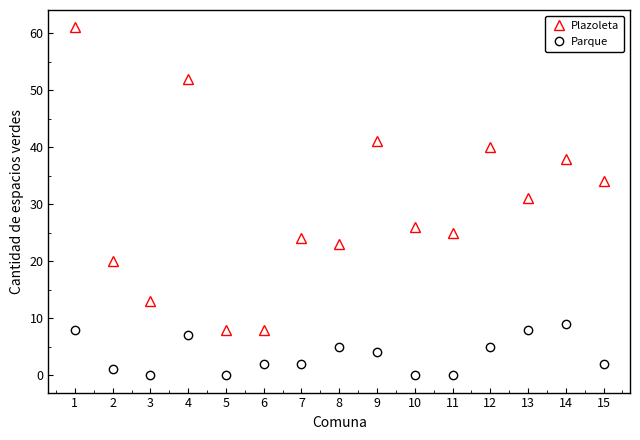

True or false: Parque and Plazoleta intersect in this chart.

False